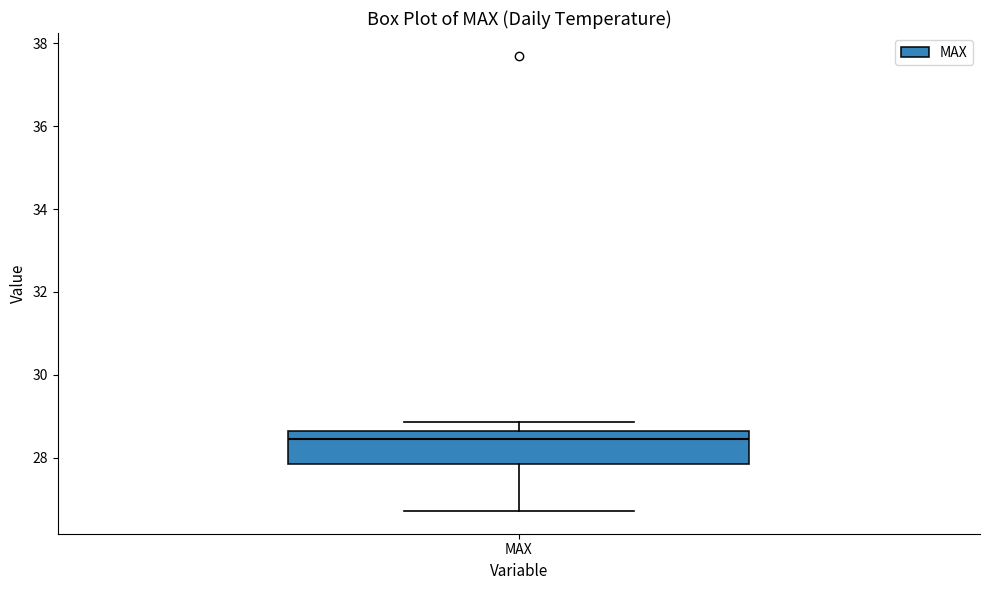

Read this box plot against the y-axis: the position of the median line, the range covered by the box, and the ends of both whiskers. The values are not printed on the chart, so give them approximately, as read against the axis.

median 28.4, box 27.8 to 28.6, whiskers 26.8 to 28.8